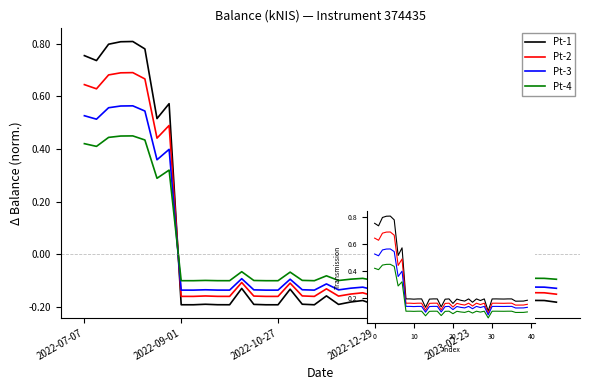

Which series has the largest total across all categories?

Pt-1